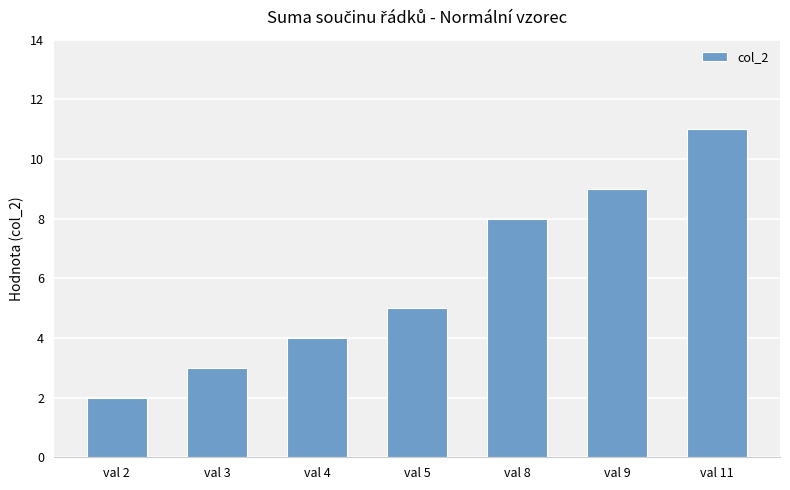

What is the difference between the maximum and minimum values?

9